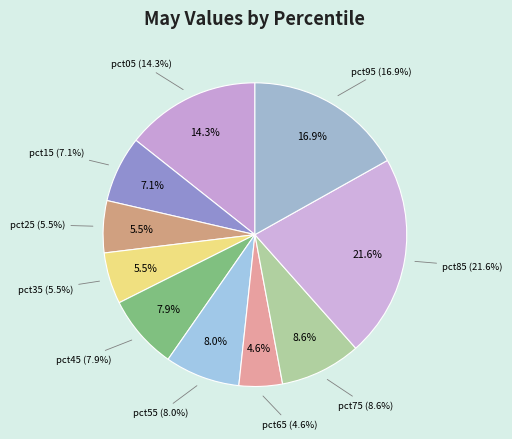

To the nearest percent, what portion does pct75 represent?

9%